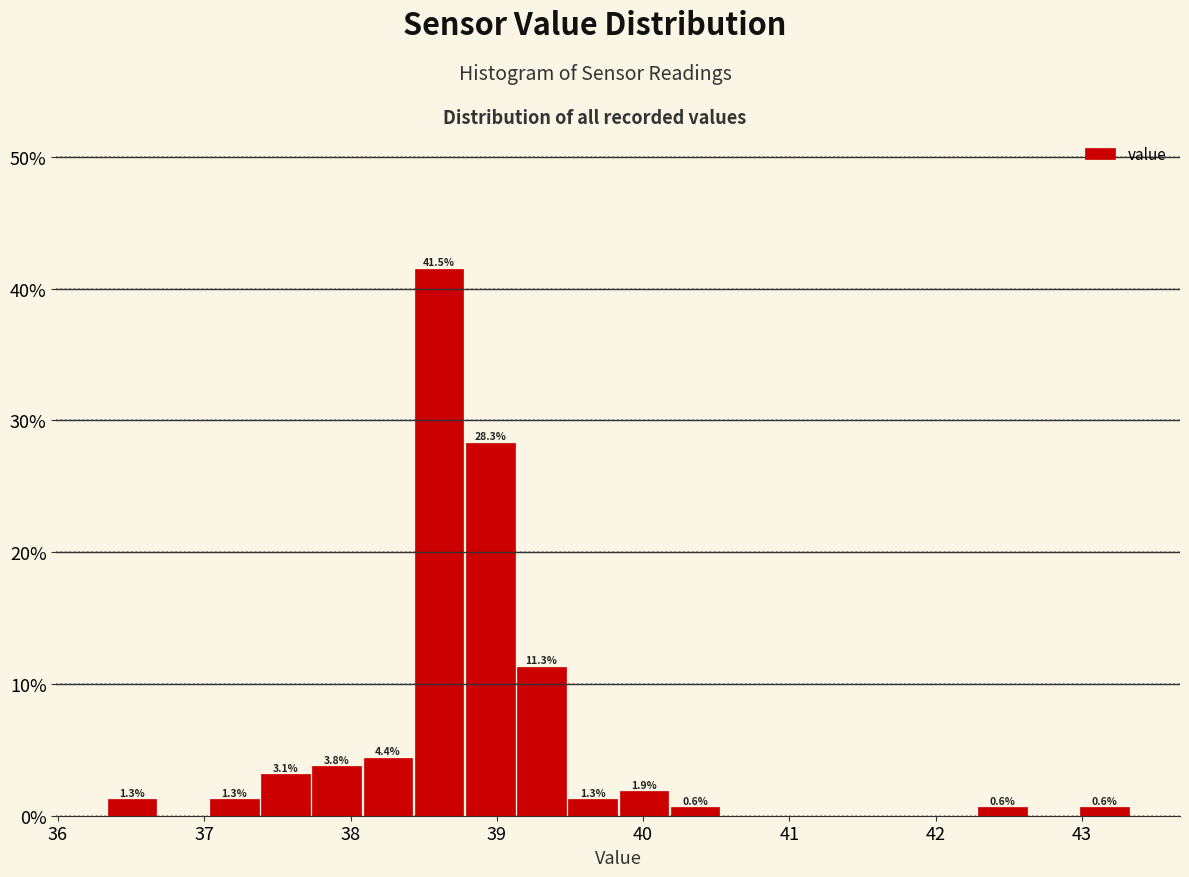

Read against the x-axis, roughly where is the centre of the tallest bar?

38.6